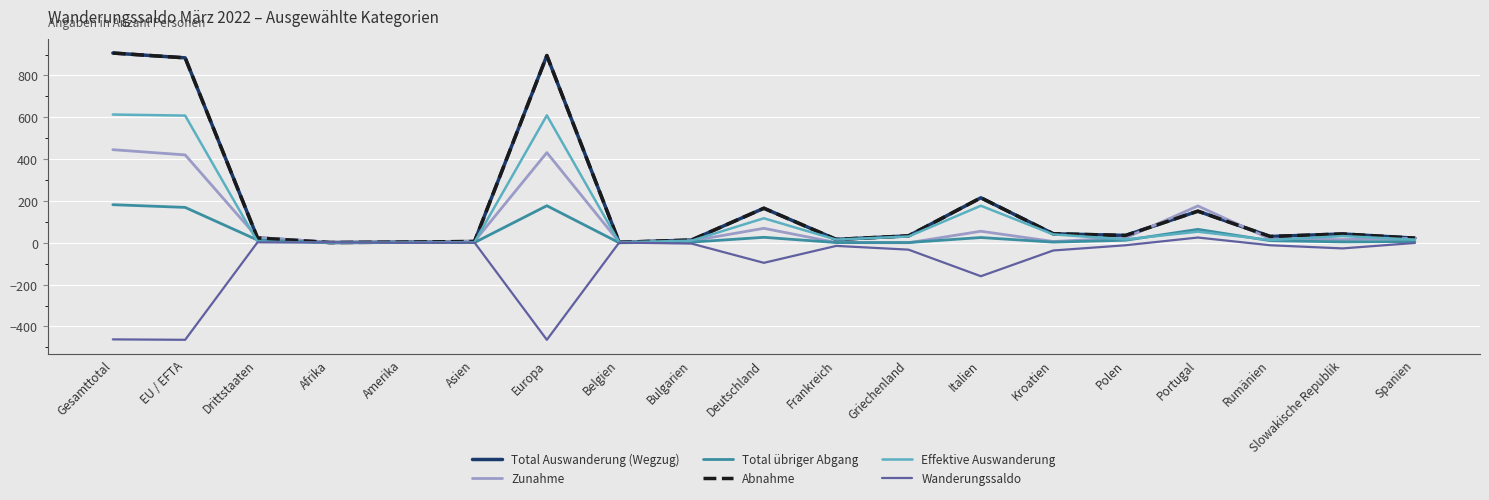

True or false: Effektive Auswanderung and Total Auswanderung (Wegzug) cross at least once.

False